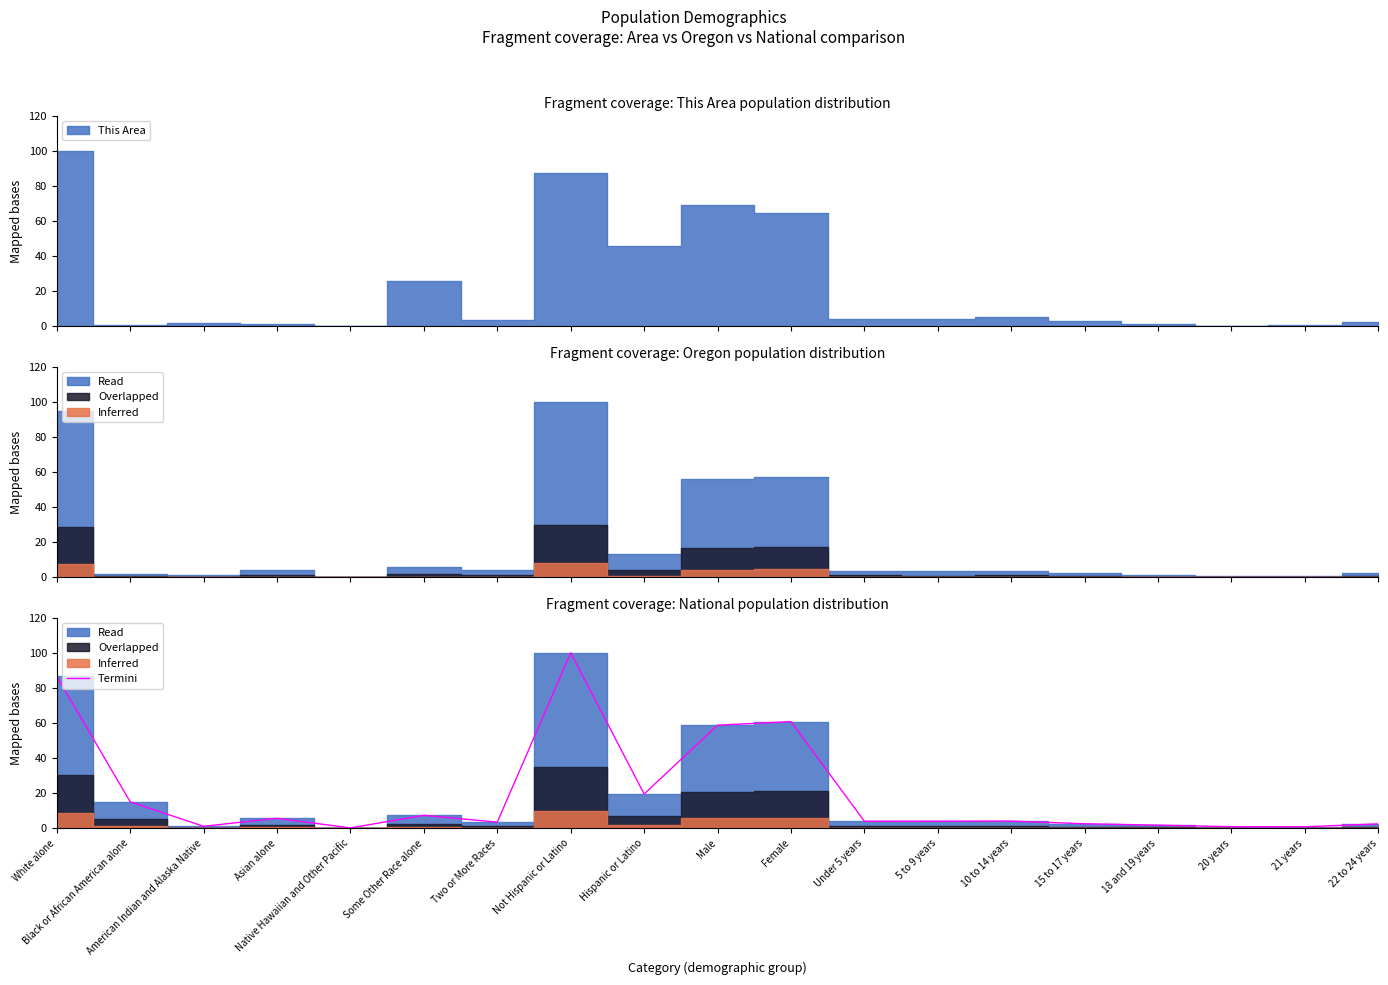

At which category does the data reach its first local peak?

Asian alone